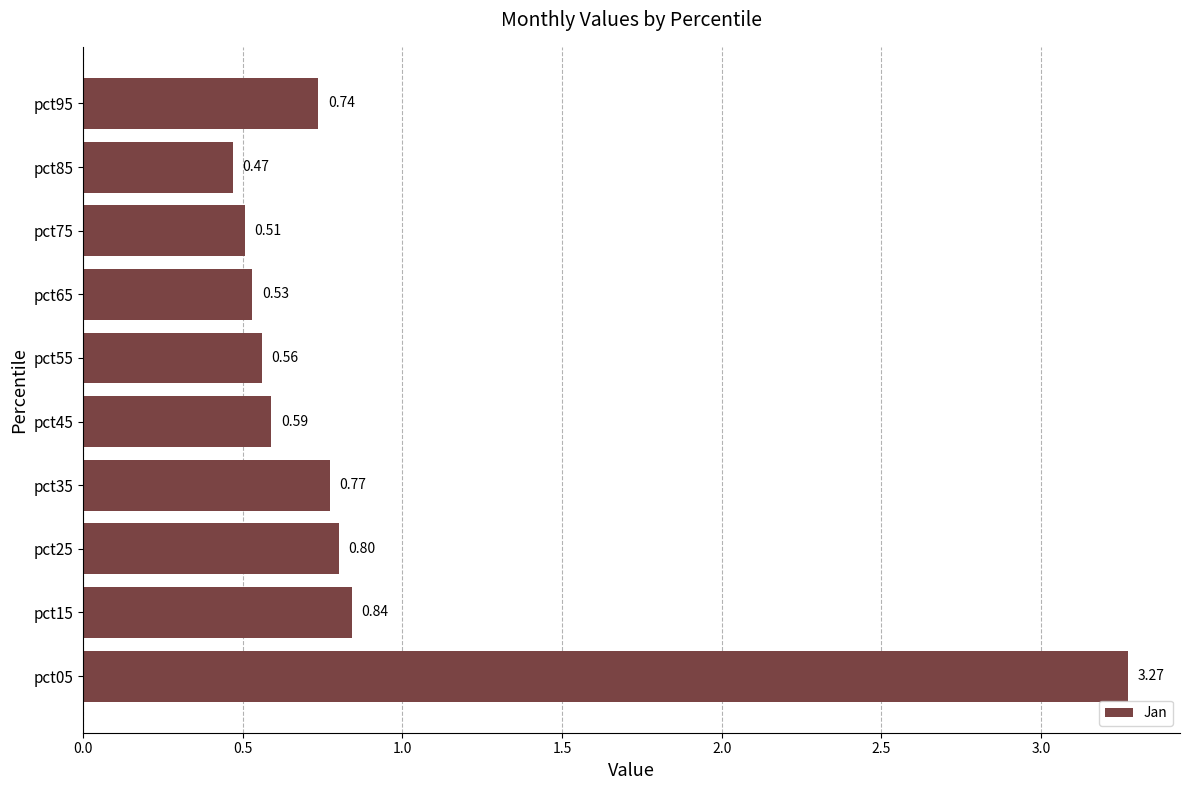

Rank the categories by value from lowest to highest.

pct85, pct75, pct65, pct55, pct45, pct95, pct35, pct25, pct15, pct05